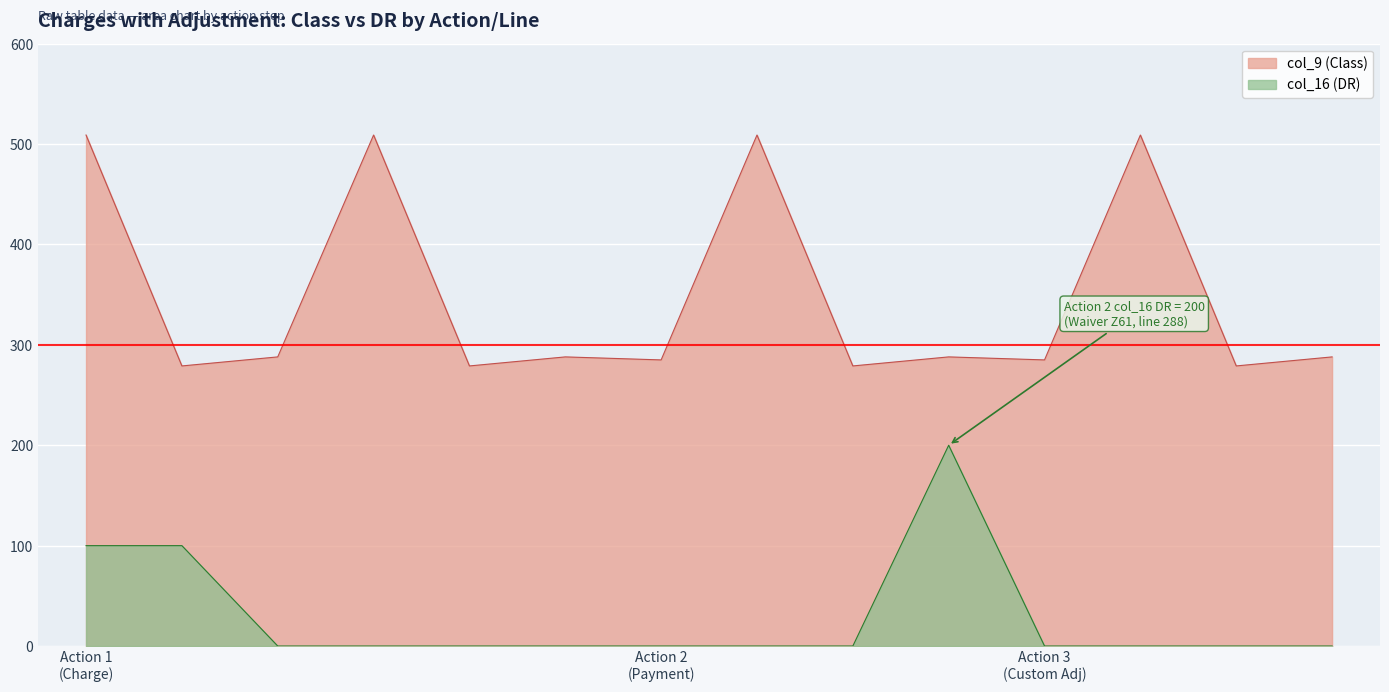

How many lines are shown in the chart?

2